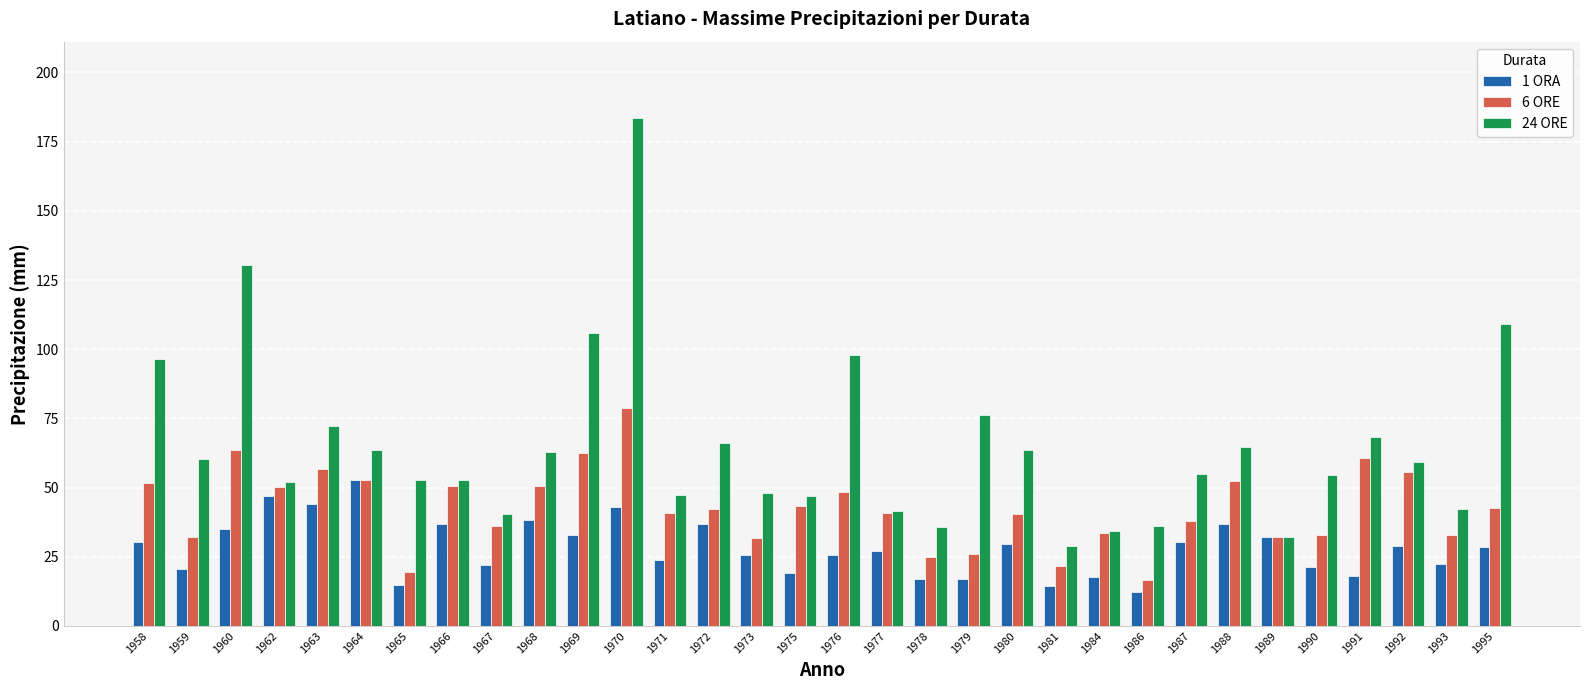

What are all the series names shown in the legend?

1 ORA, 6 ORE, 24 ORE